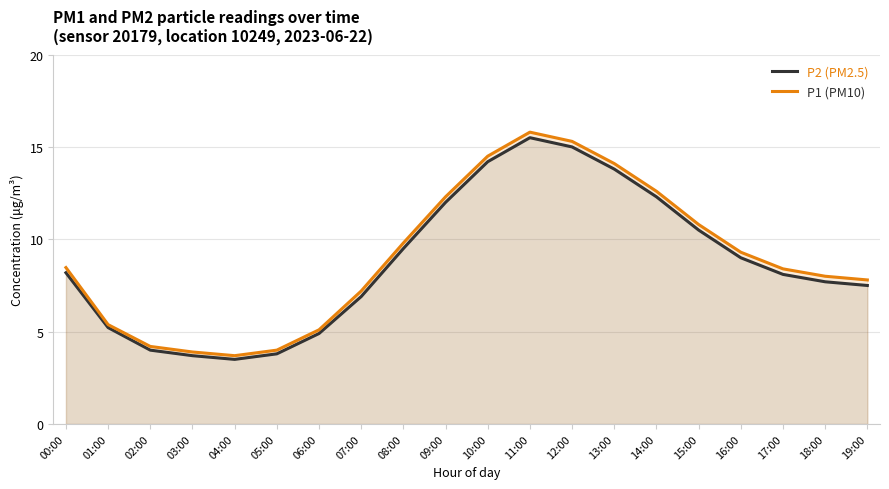

True or false: P1 (PM10) has a value of 3.9 at 03:00.

True